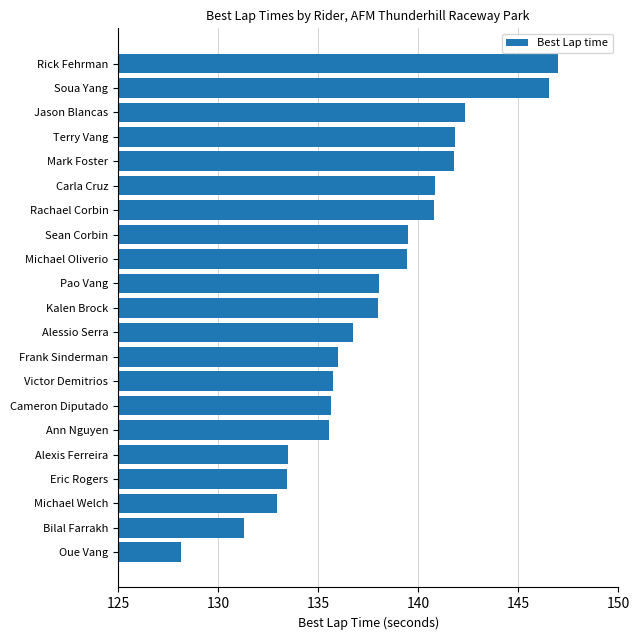

What is the difference between the maximum and minimum values?

18.8